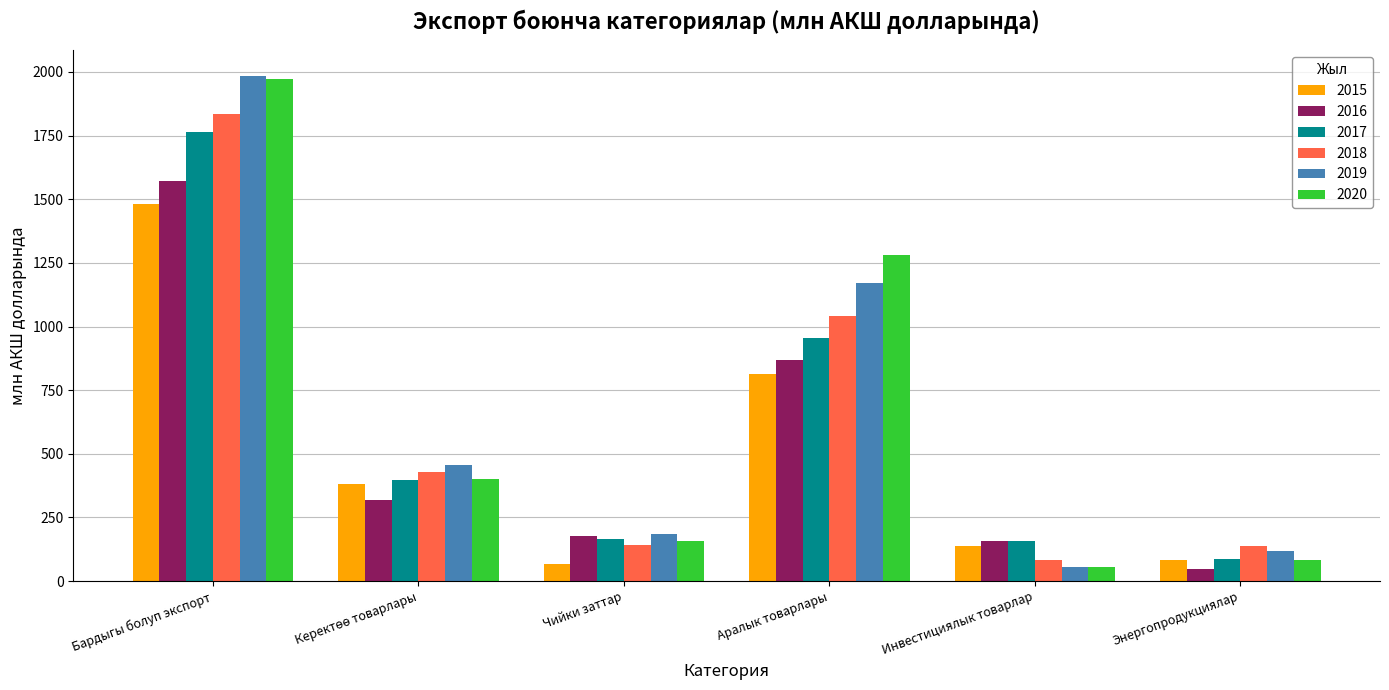

Where is 2016 nearest to the value 811?

Аралык товарлары